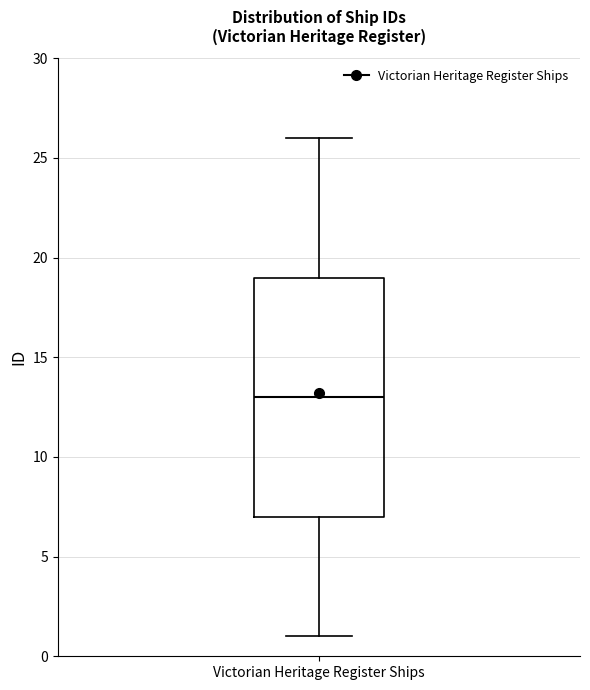

Read this box plot against the y-axis: the position of the median line, the range covered by the box, and the ends of both whiskers. The values are not printed on the chart, so give them approximately, as read against the axis.

median 13, box 7 to 19, whiskers 1 to 26